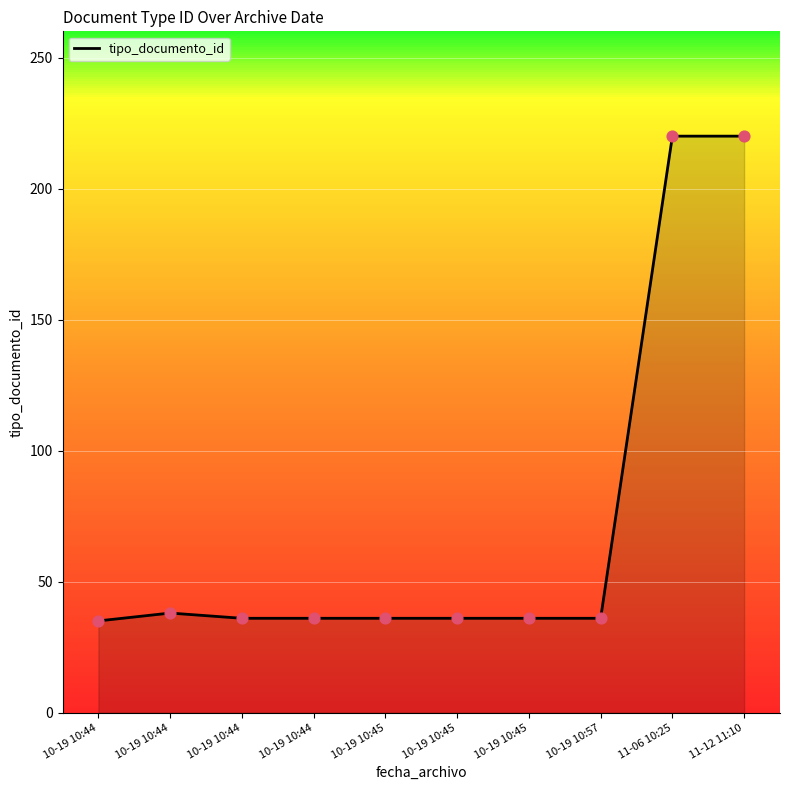

Between 10-19 10:45 and 11-12 11:10, which is larger?

11-12 11:10